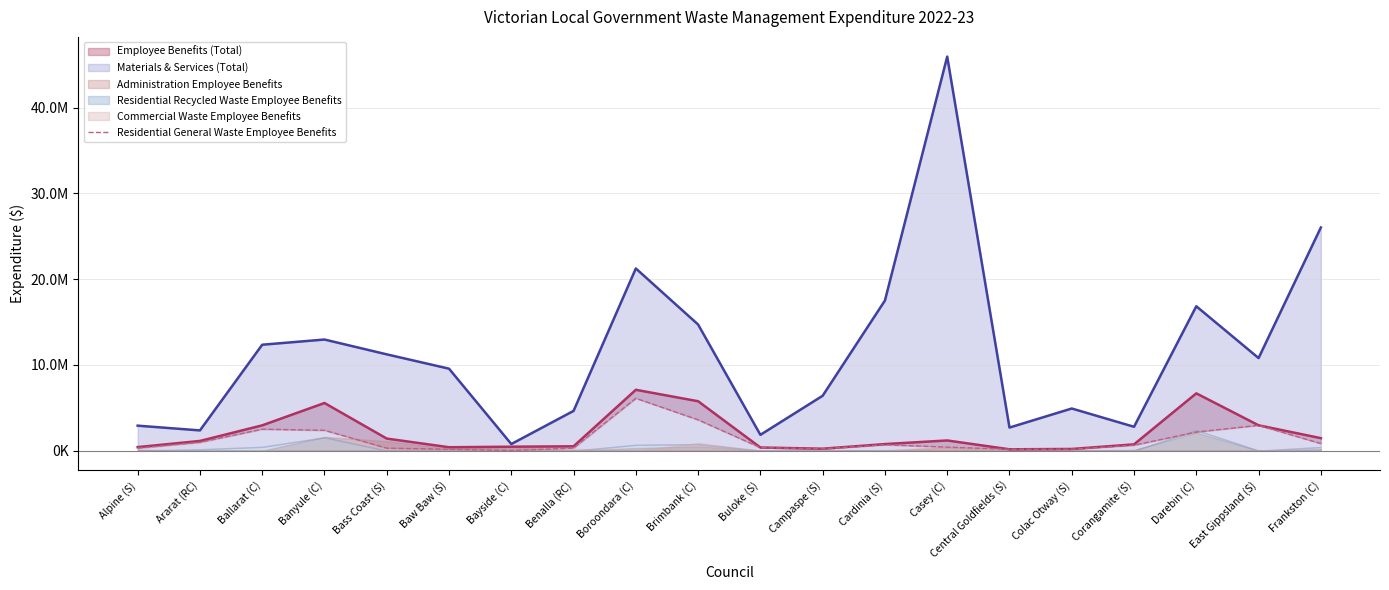

What is the label of the 4th point from the right?

Corangamite (S)